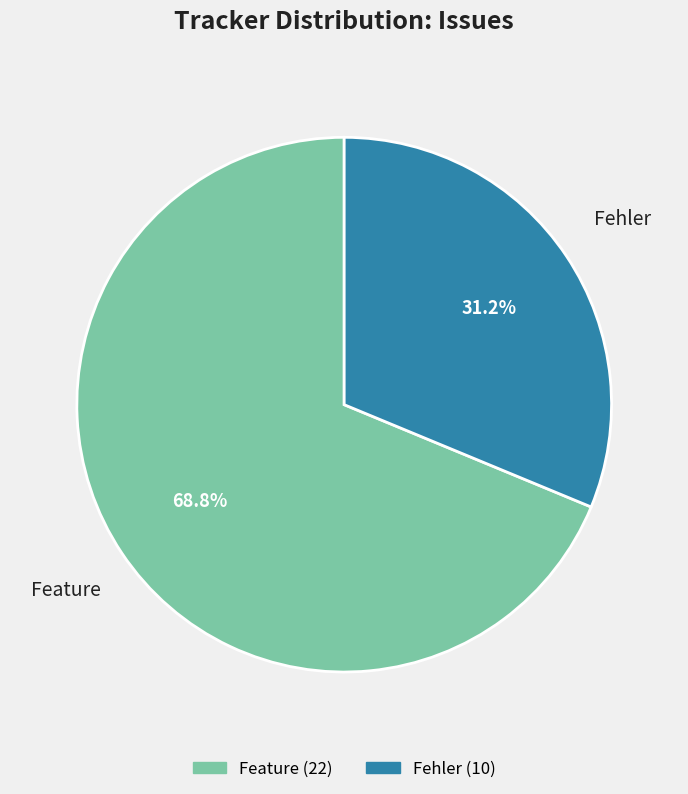

What is the majority slice?

Feature